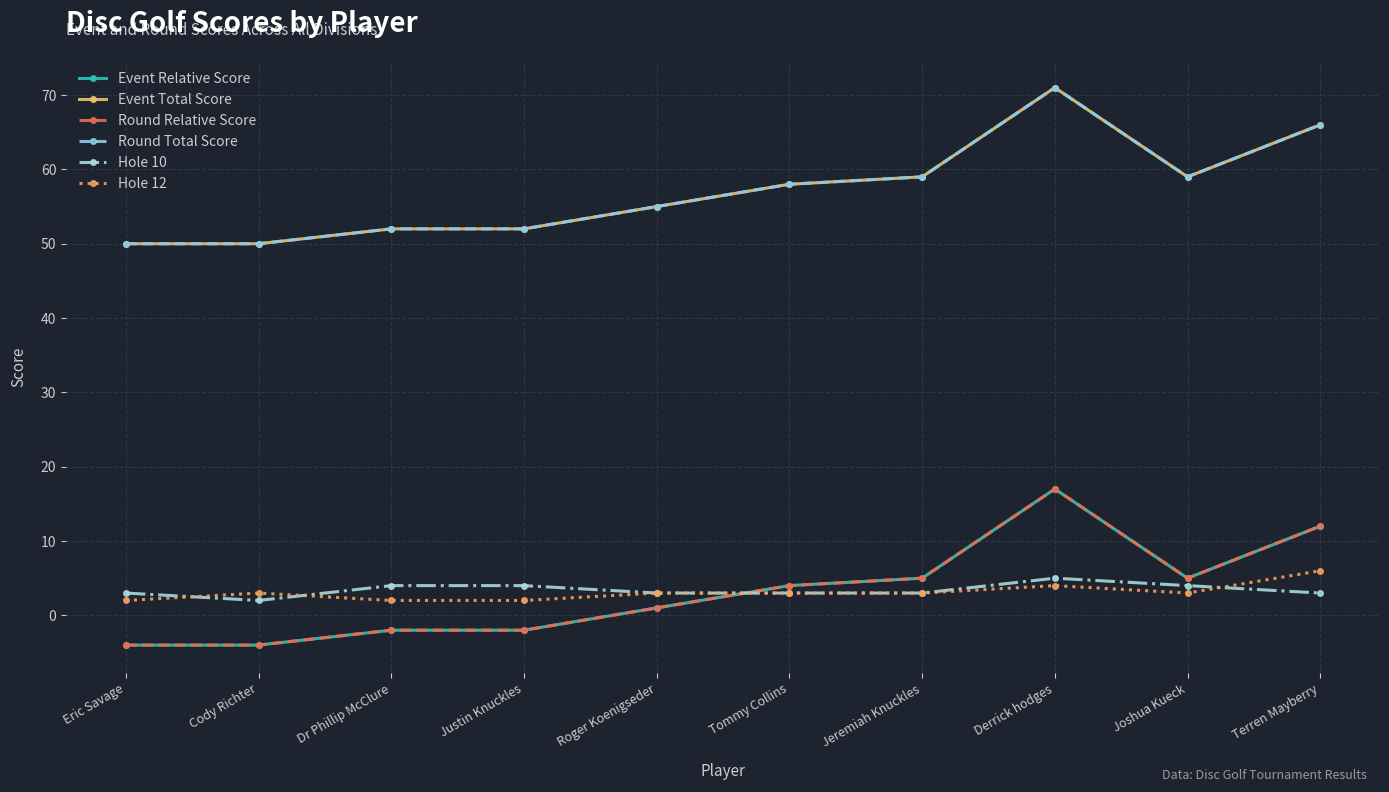

Where is the first local maximum for Round Total Score?

Derrick hodges